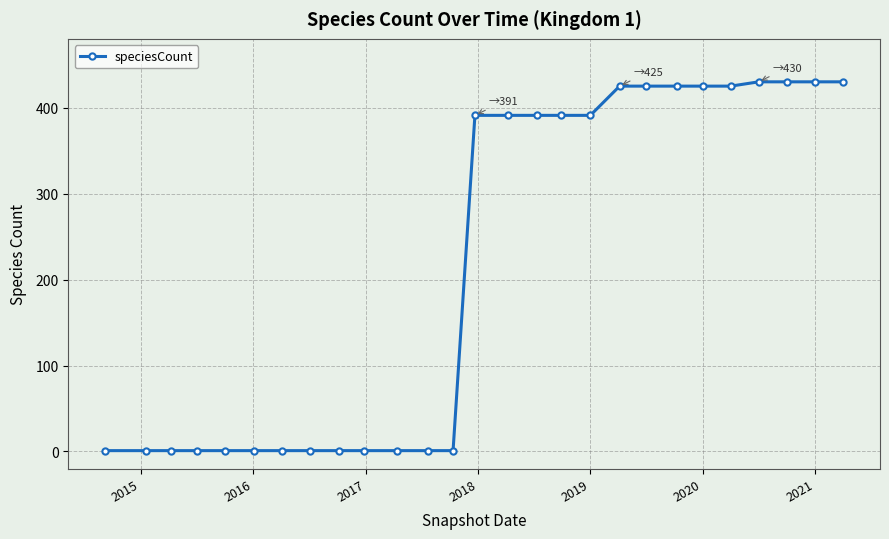

What is the value of the 23rd point from the left?

425